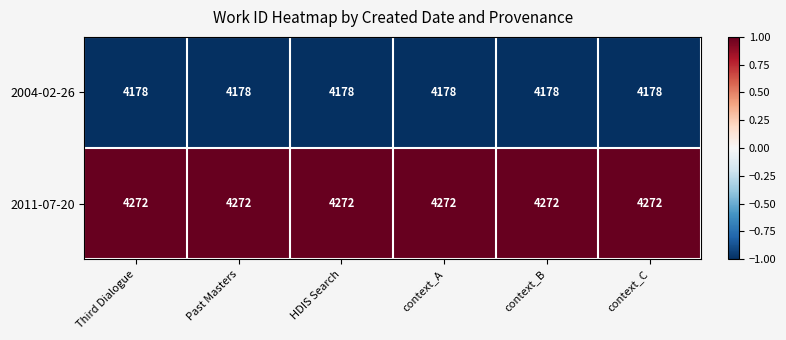

What is the minimum value shown in the chart?

4178